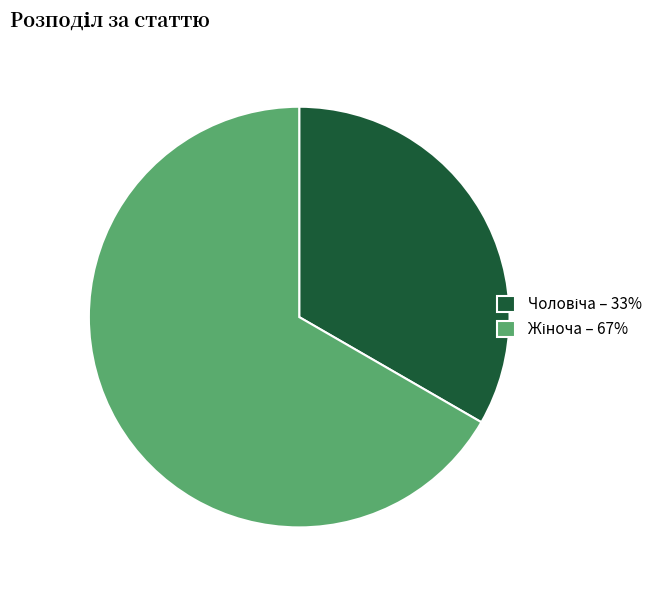

Count the number of slices in the pie.

2